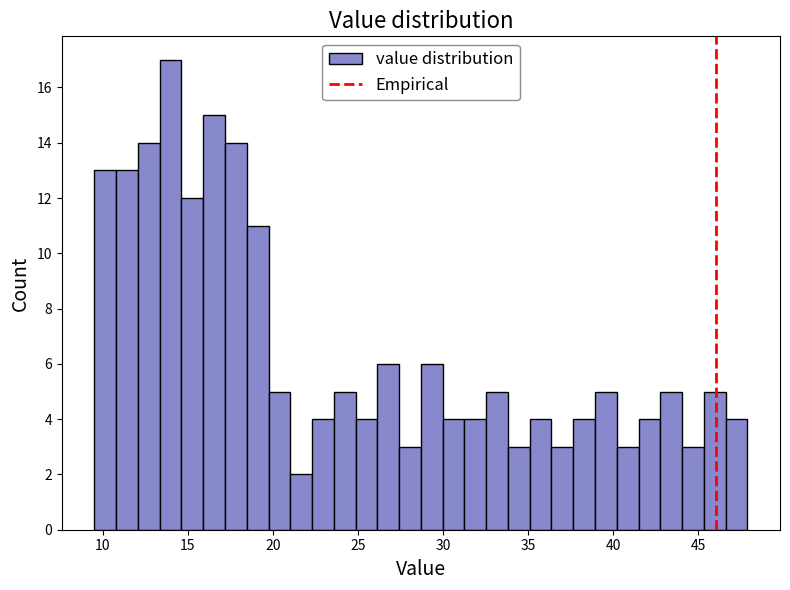

Around what value on the x-axis is the tallest bar? Give the approximate position of its centre, as read against the axis.

14.0